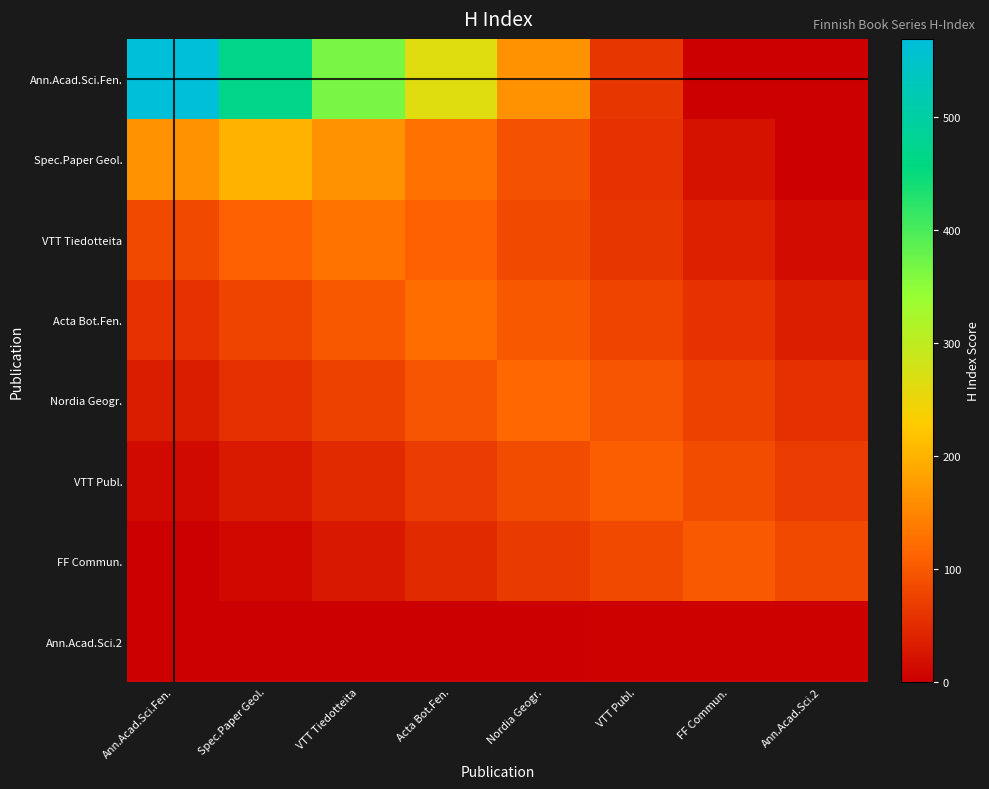

What is the spread (max minus min) of values at Spec.Paper Geol.?

467.4